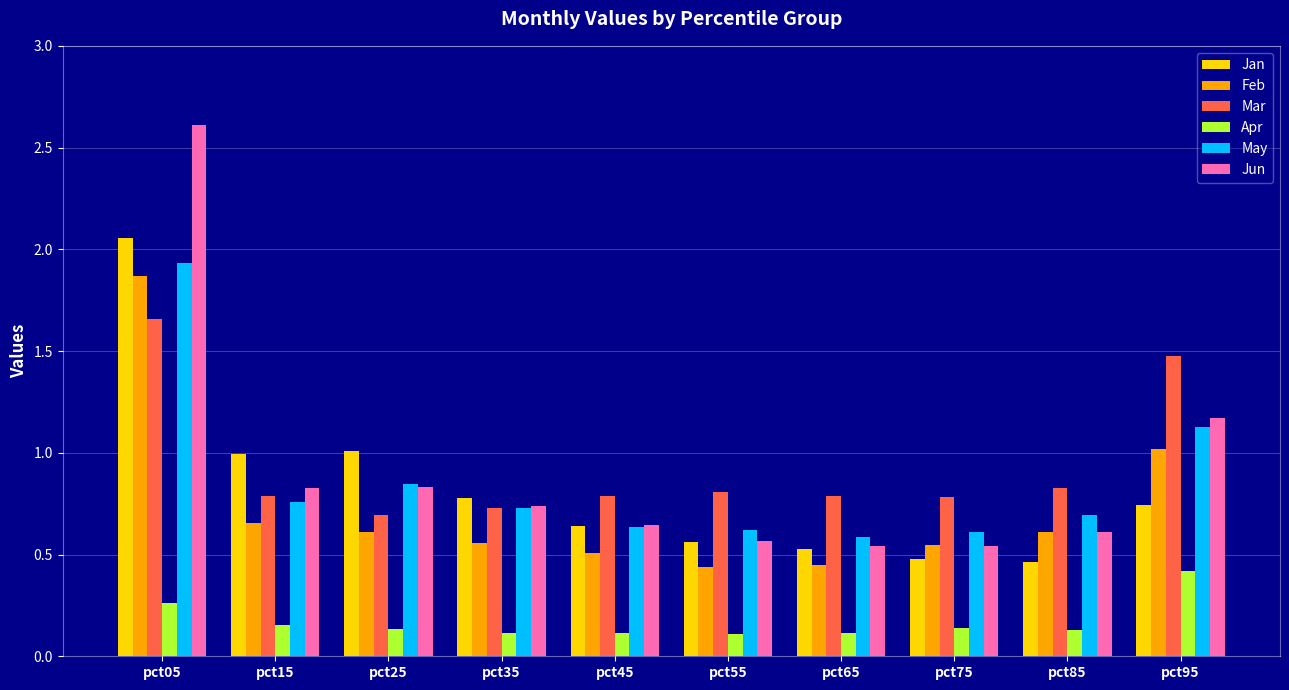

Is the value of Jun at pct65 greater than the value of Apr at pct45?

Yes